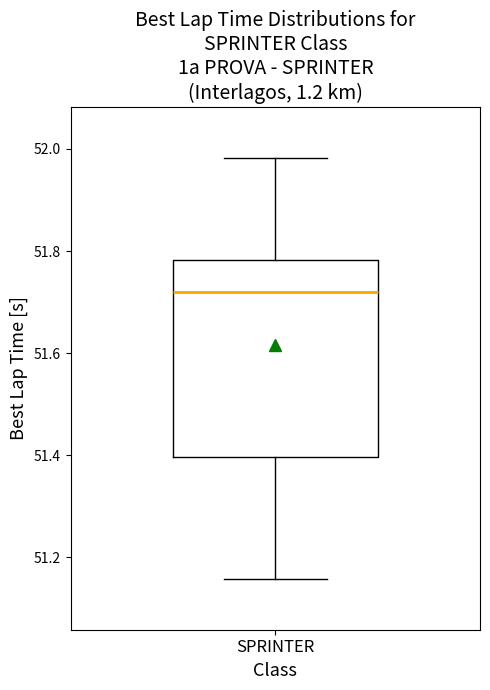

Where does the lower whisker of the box for SPRINTER end on the y-axis? The values are not printed on the chart, so give them approximately, as read against the axis.

51.16